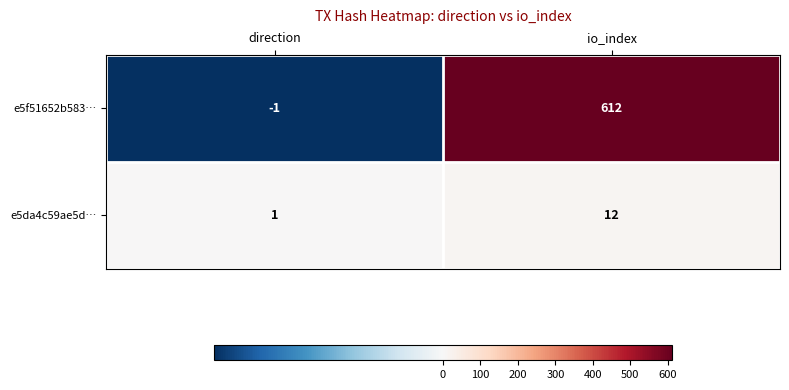

Which series has the largest total across all categories?

e5f51652b583…